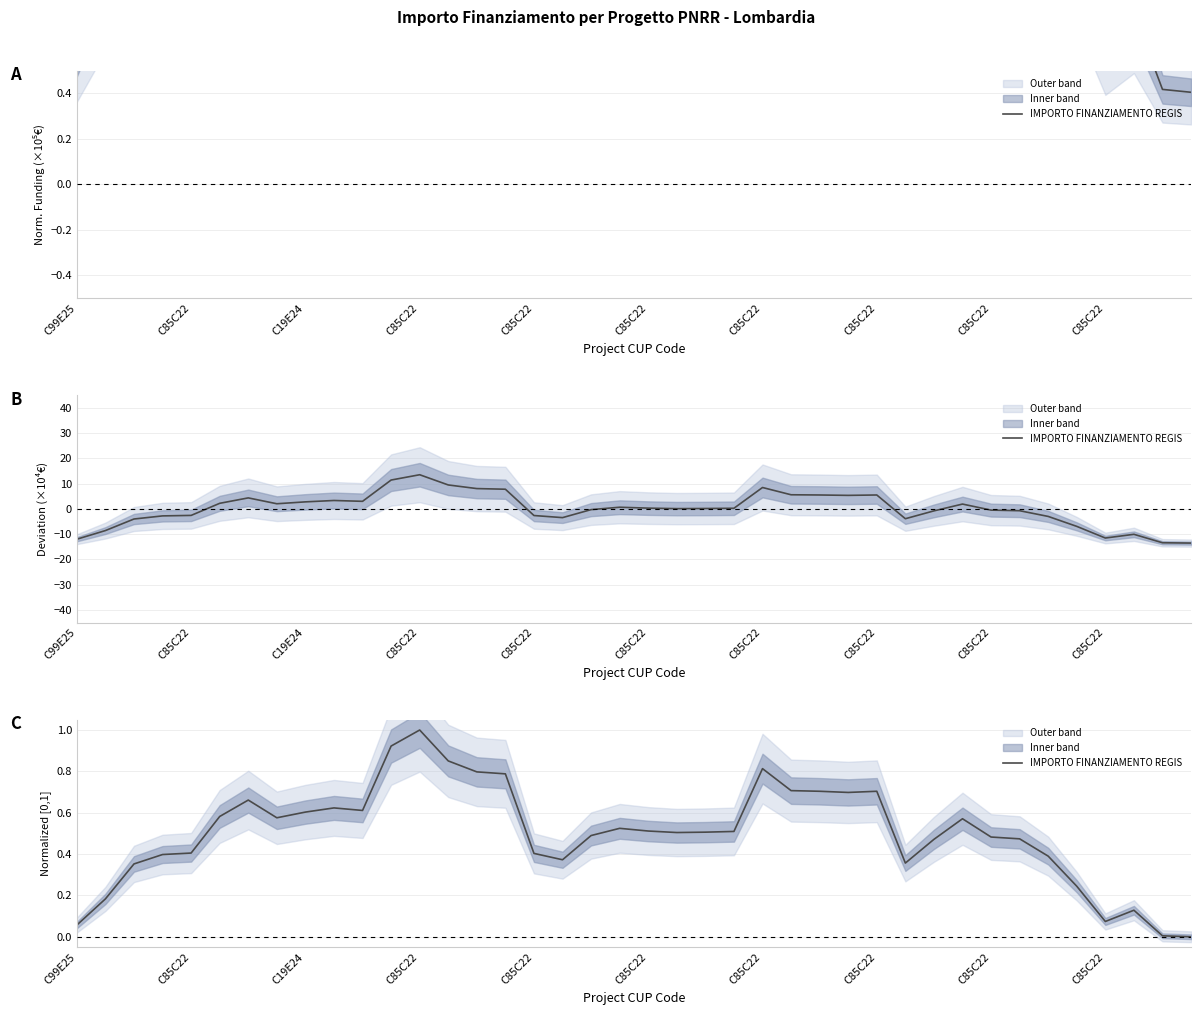

Which category has the lowest value across all series?

39